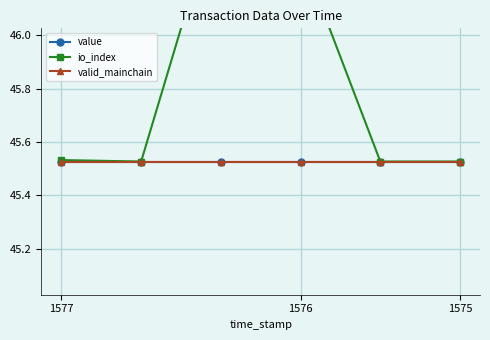

What is the label of the 1st point from the left?

1577